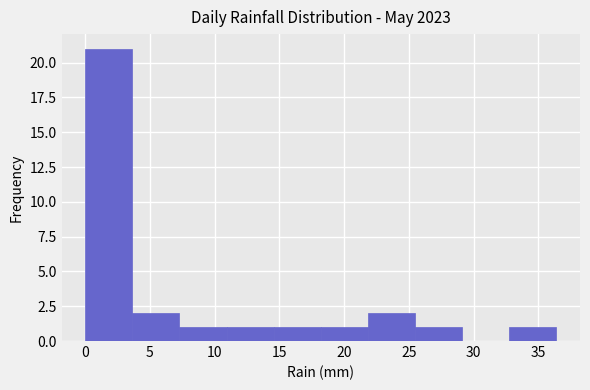

Reading left to right, list every bar in this chart as the range it spans on the x-axis followed by its height. Neither the bar edges nor the heights are printed on the chart, so give them approximately, as read against the axes.

0.0 to 3.5: 21
3.5 to 7.5: 2
7.5 to 11.0: 1
11.0 to 14.5: 1
14.5 to 18.0: 1
18.0 to 22.0: 1
22.0 to 25.5: 2
25.5 to 29.0: 1
29.0 to 33.0: 0
33.0 to 36.5: 1